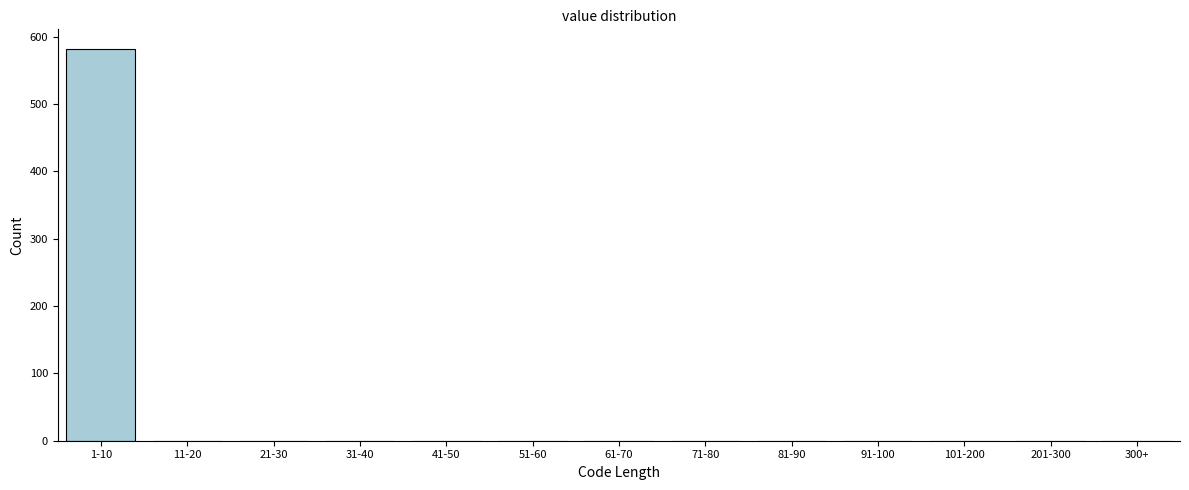

Reading left to right, transcribe all the data shown in this chart.

1-10=582	11-20=0	21-30=0	31-40=0	41-50=0	51-60=0	61-70=0	71-80=0	81-90=0	91-100=0	101-200=0	201-300=0	300+=0